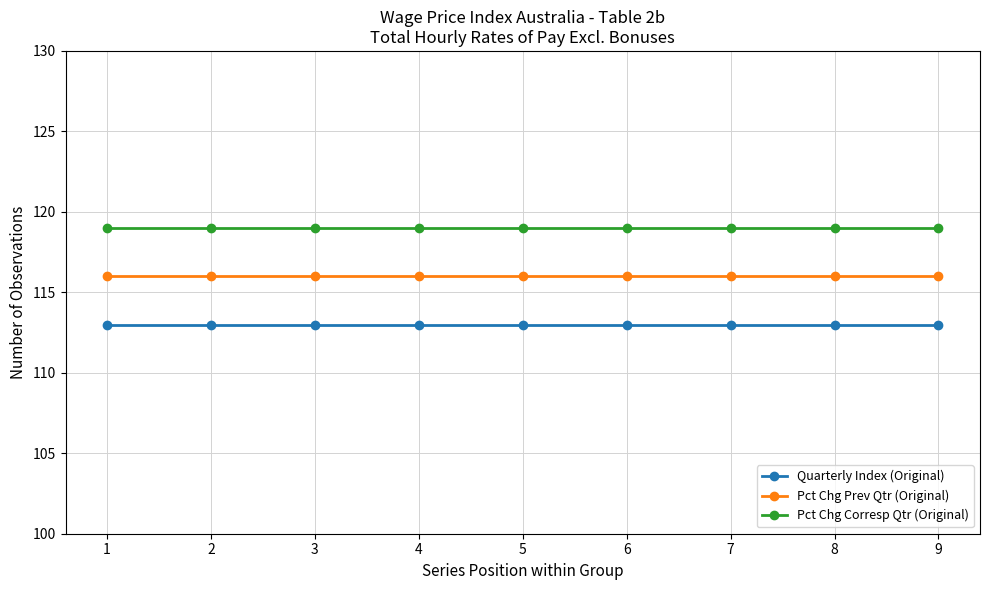

Reading right to left, extract all data points from this chart.

Quarterly Index (Original): 9=113	8=113	7=113	6=113	5=113	4=113	3=113	2=113	1=113
Pct Chg Prev Qtr (Original): 9=116	8=116	7=116	6=116	5=116	4=116	3=116	2=116	1=116
Pct Chg Corresp Qtr (Original): 9=119	8=119	7=119	6=119	5=119	4=119	3=119	2=119	1=119